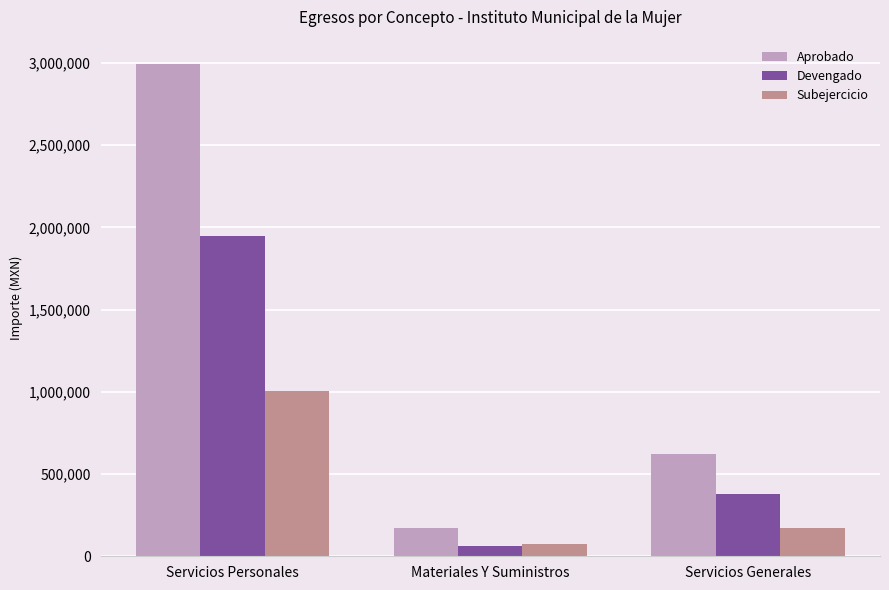

At which category is the sum across all series the highest?

Servicios Personales